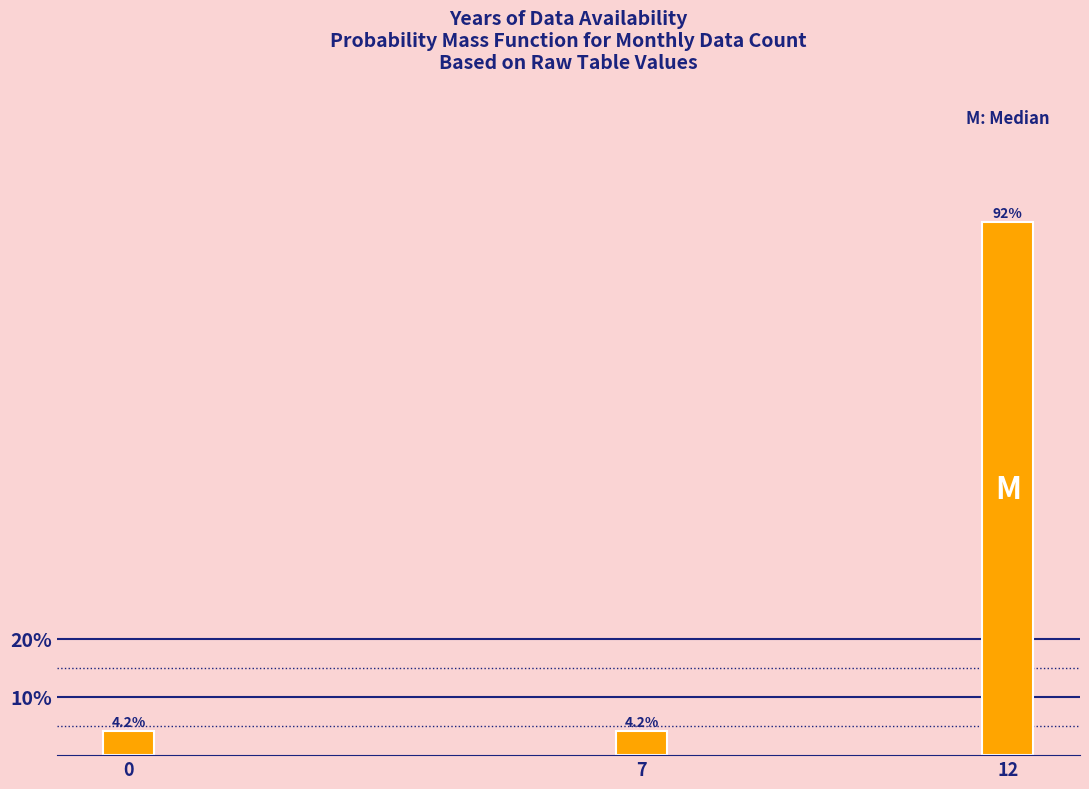

Reading right to left, what are all the values shown in this chart?

91.7	4.2	4.2